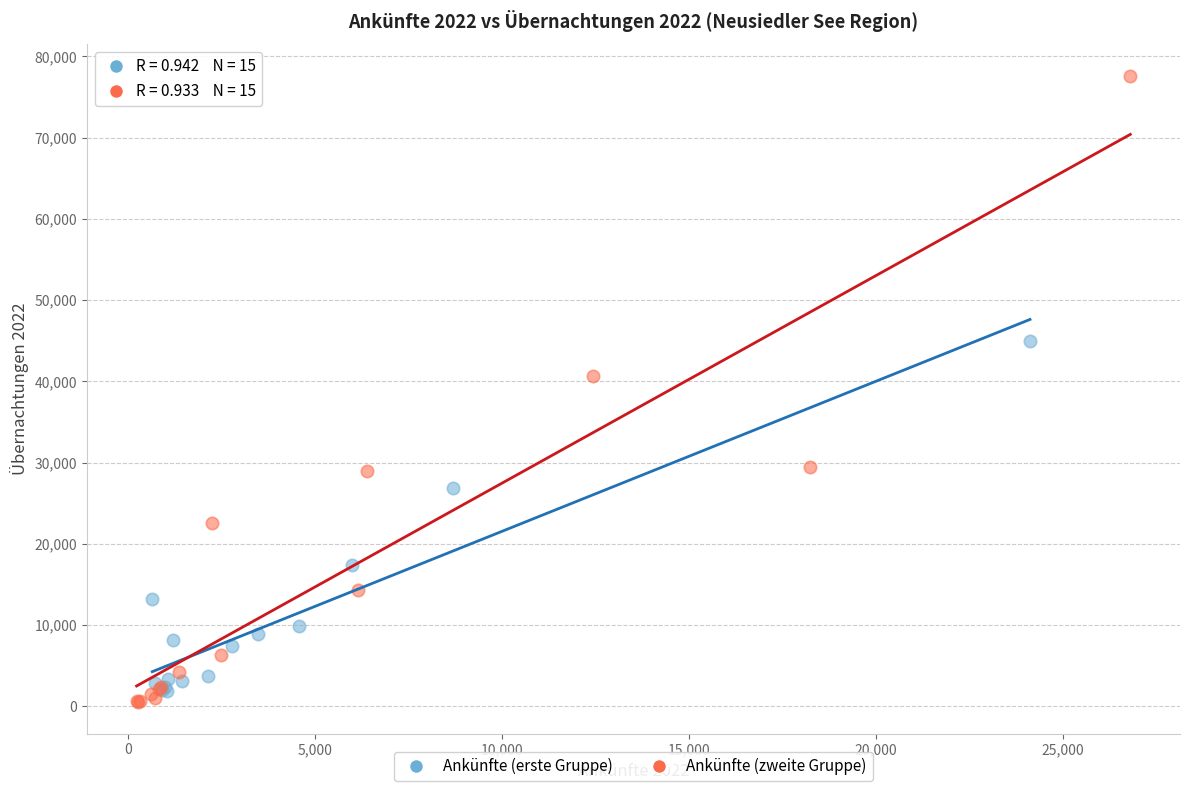

Which series has the largest Y range (max minus min)?

Ankünfte (zweite Gruppe)